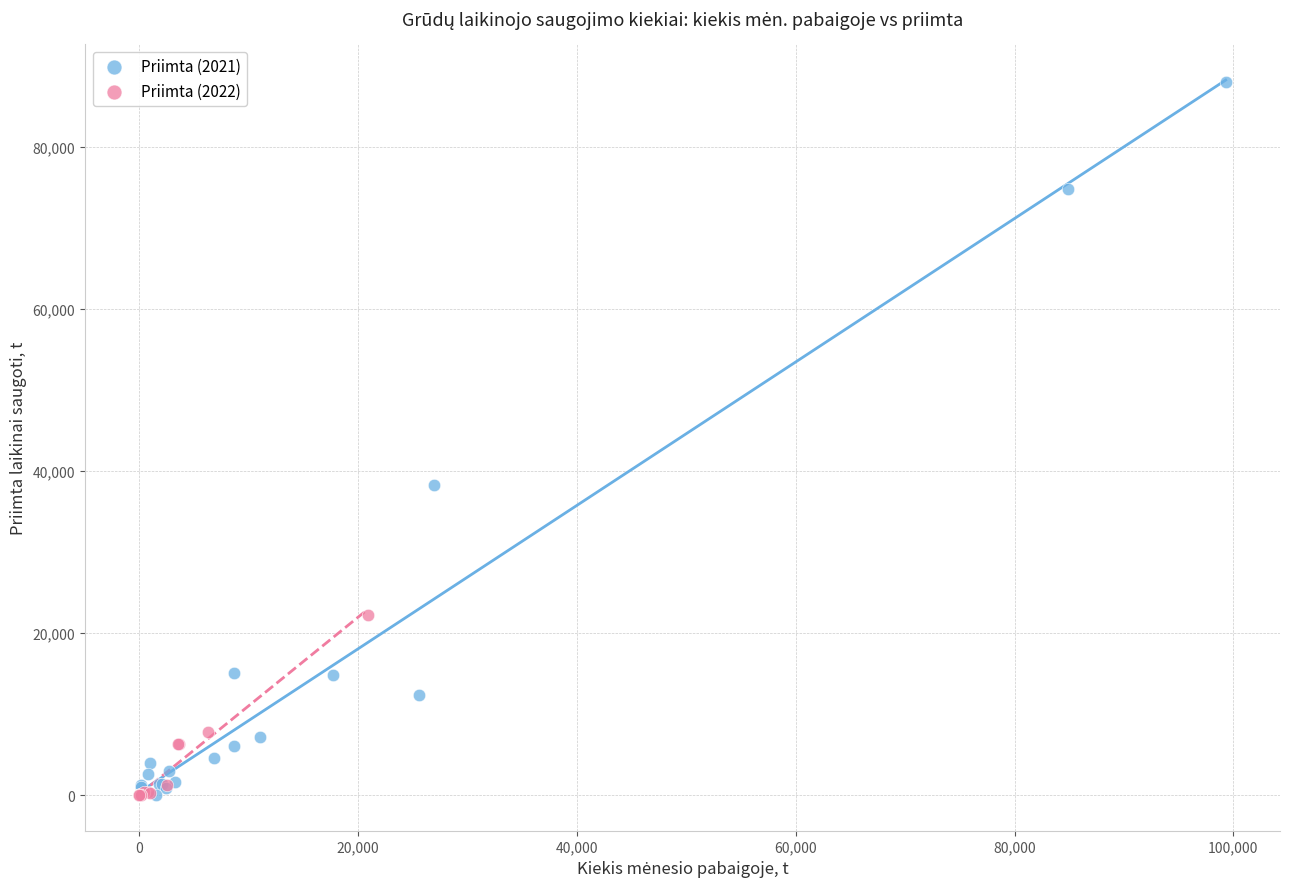

What are all the series names shown in the legend?

Priimta (2021), Priimta (2022)